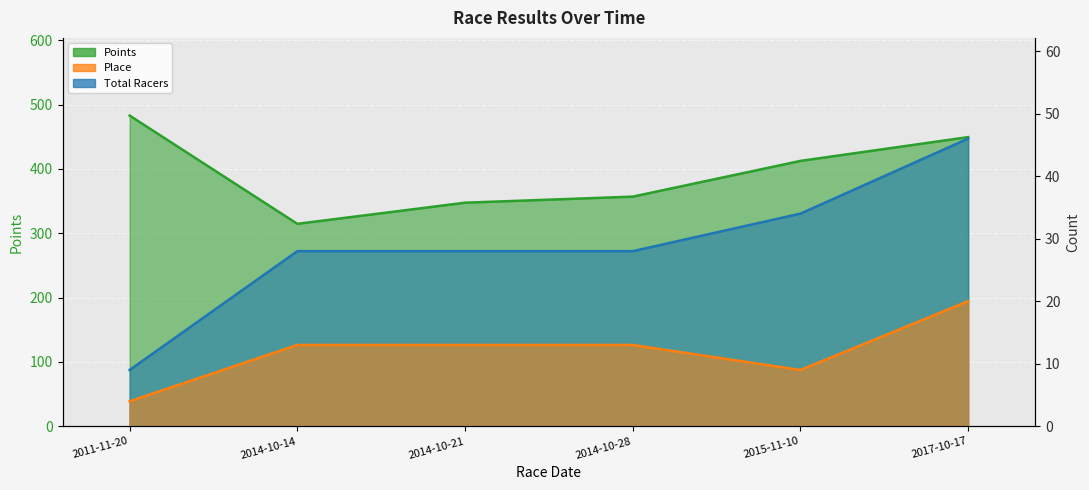

What is the difference between the second highest and minimum values in the Place series?

9.0